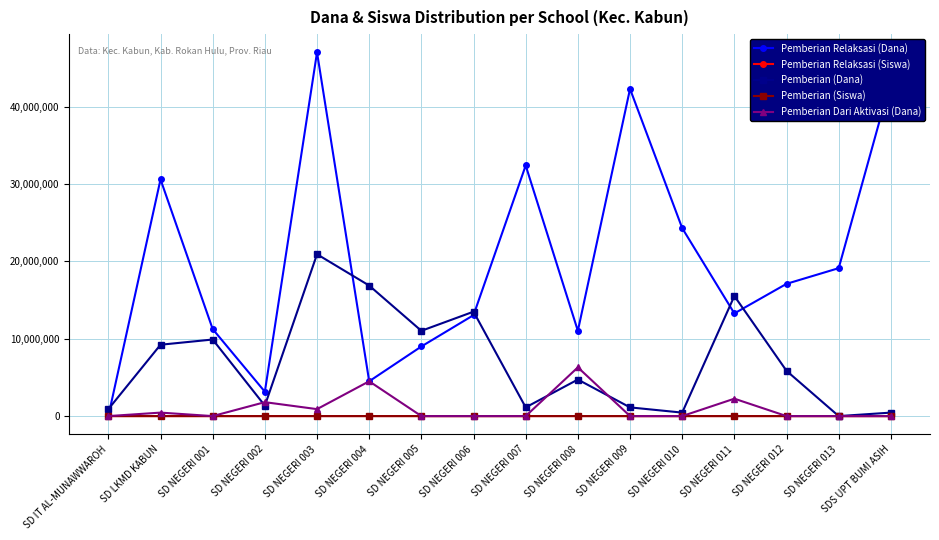

At how many categories does at least one series exceed 28984613?

5